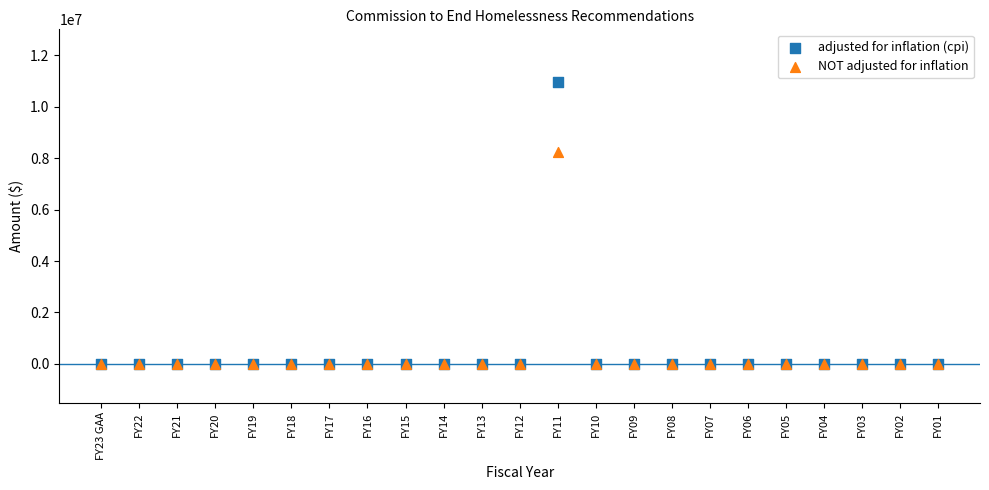

Across all series, what Y value is closest to 5481832?

8250000